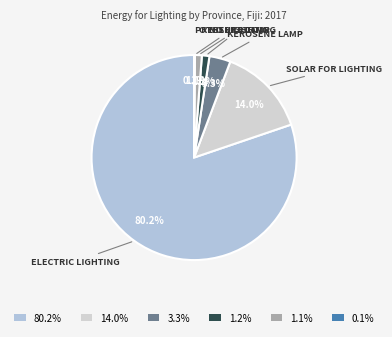

Is there any slice that represents more than half of the pie?

Yes